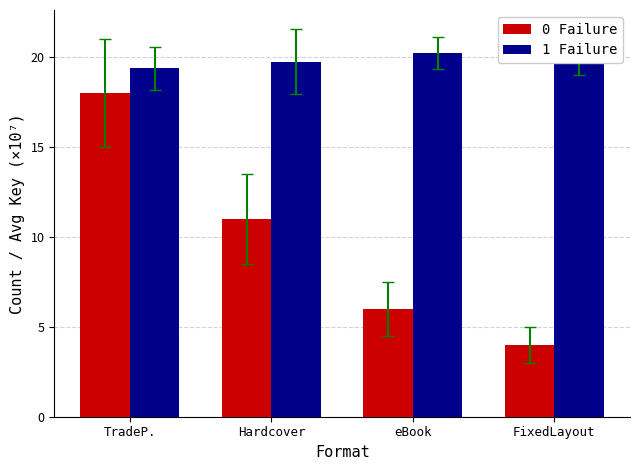

What is the difference between the maximum and minimum values in the 1 Failure series?

0.8